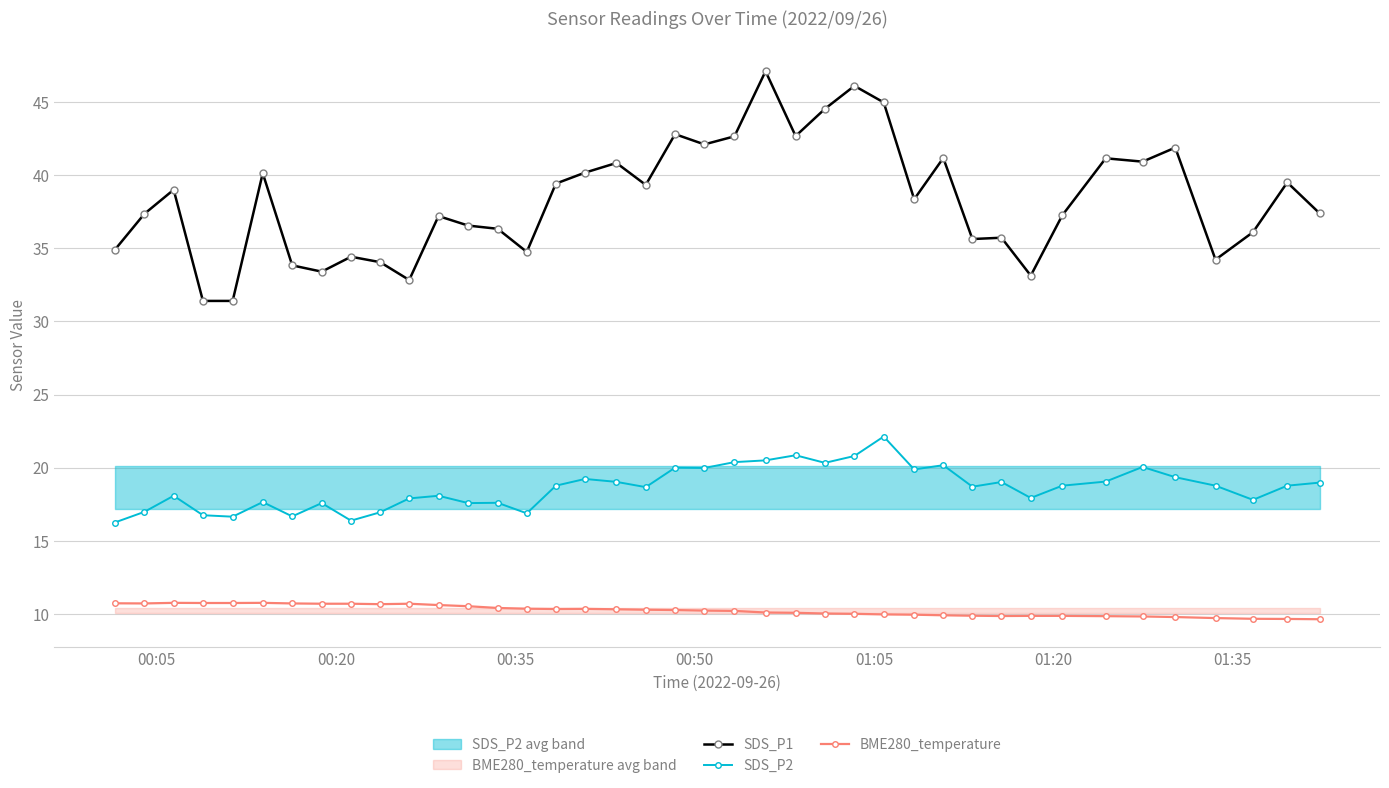

Which series has the largest range (max minus min)?

SDS_P1